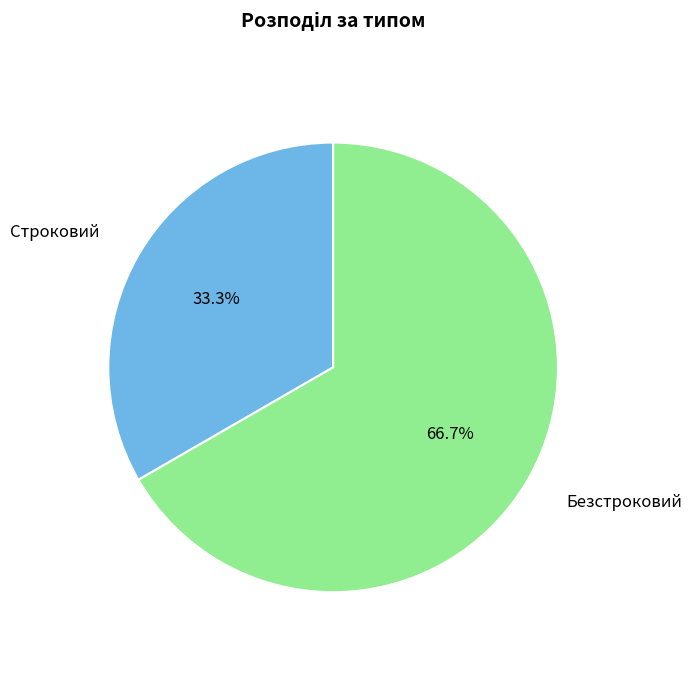

Which slice is the largest?

Безстроковий